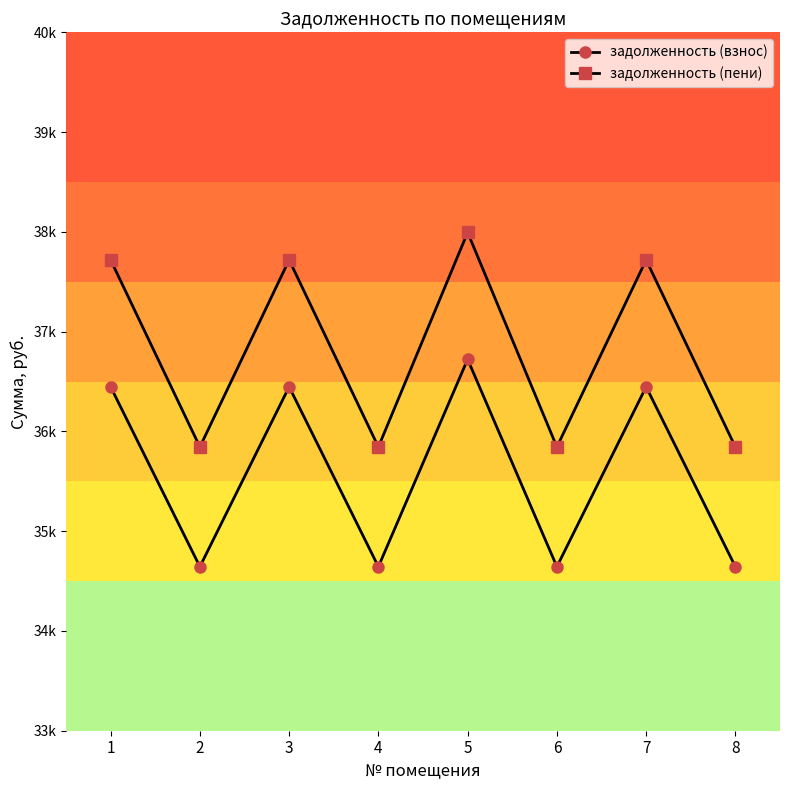

At which label does задолженность (взнос) first exceed 36447?

1